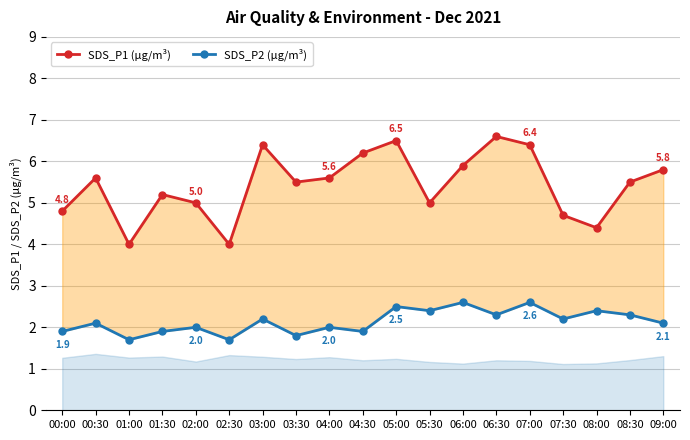

Reading left to right, what are all the values shown in this chart?

SDS_P1 (µg/m³): 4.8	5.6	4.0	5.2	5.0	4.0	6.4	5.5	5.6	6.2	6.5	5.0	5.9	6.6	6.4	4.7	4.4	5.5	5.8
SDS_P2 (µg/m³): 1.9	2.1	1.7	1.9	2.0	1.7	2.2	1.8	2.0	1.9	2.5	2.4	2.6	2.3	2.6	2.2	2.4	2.3	2.1